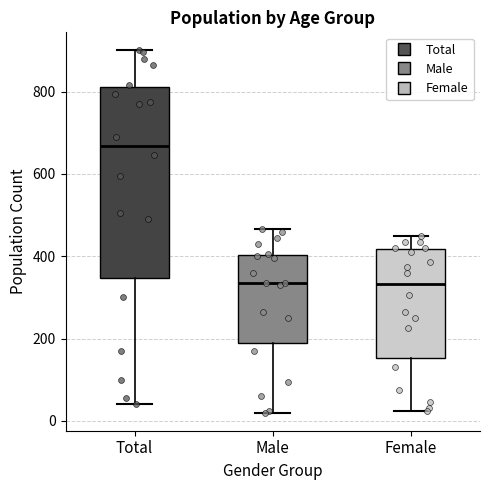

Which box is the tallest, from its lower edge to its upper edge?

Total